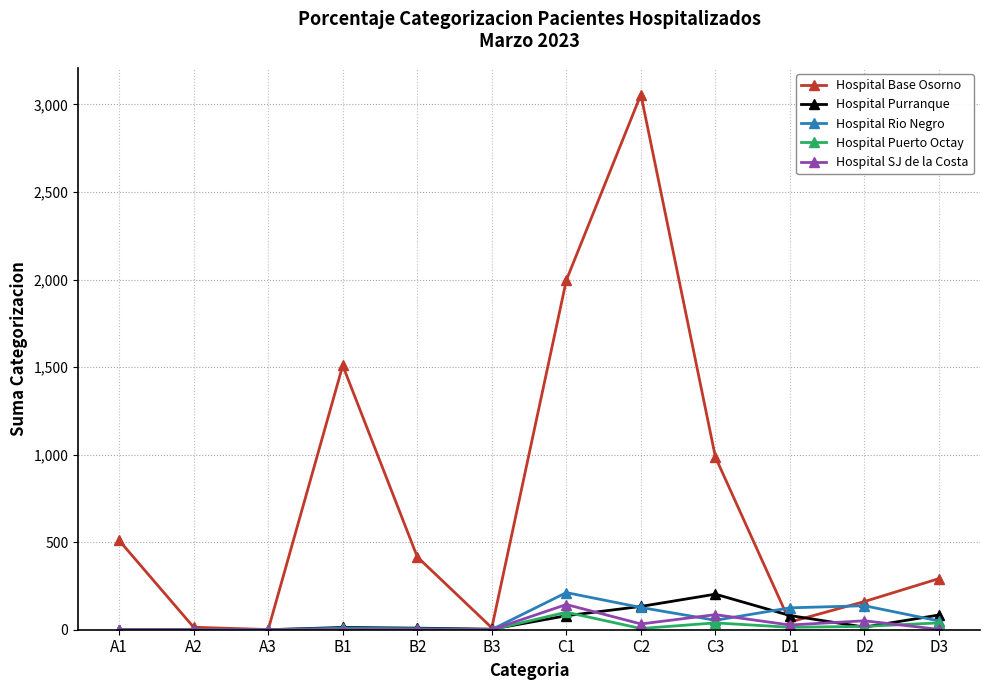

What is the difference between the maximum and minimum values in the Hospital SJ de la Costa series?

144